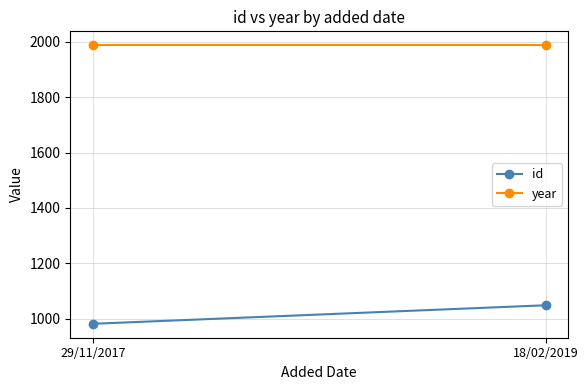

Which series has the widest spread of values?

id